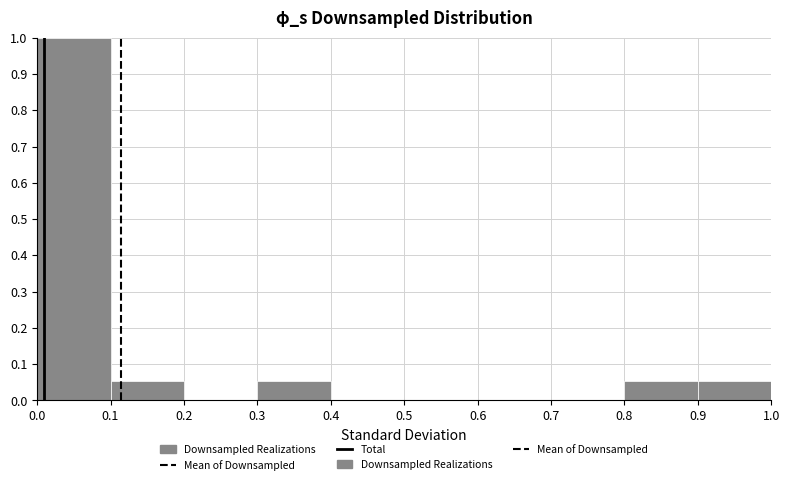

Which range on the x-axis has the tallest bar?

0.0 to 0.1